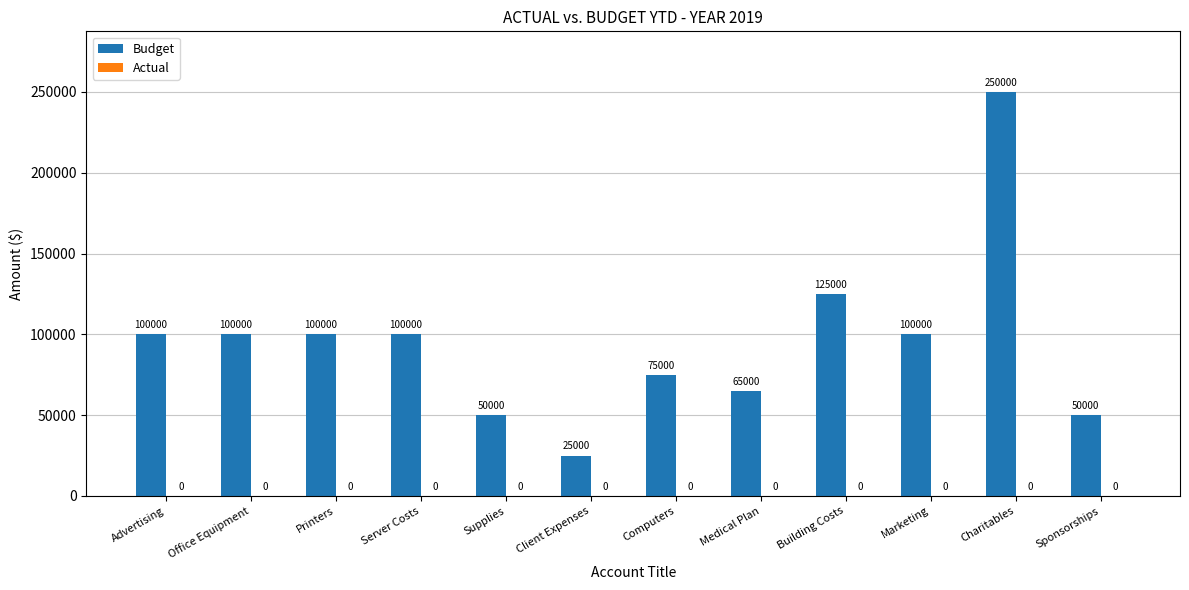

What position from the left is Computers?

7